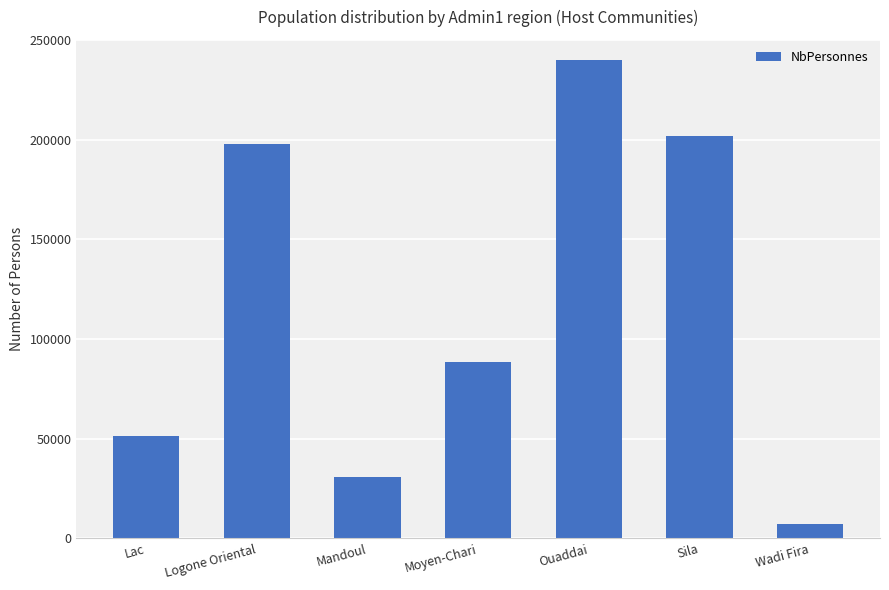

What is the difference between the second highest and second lowest values?

171306